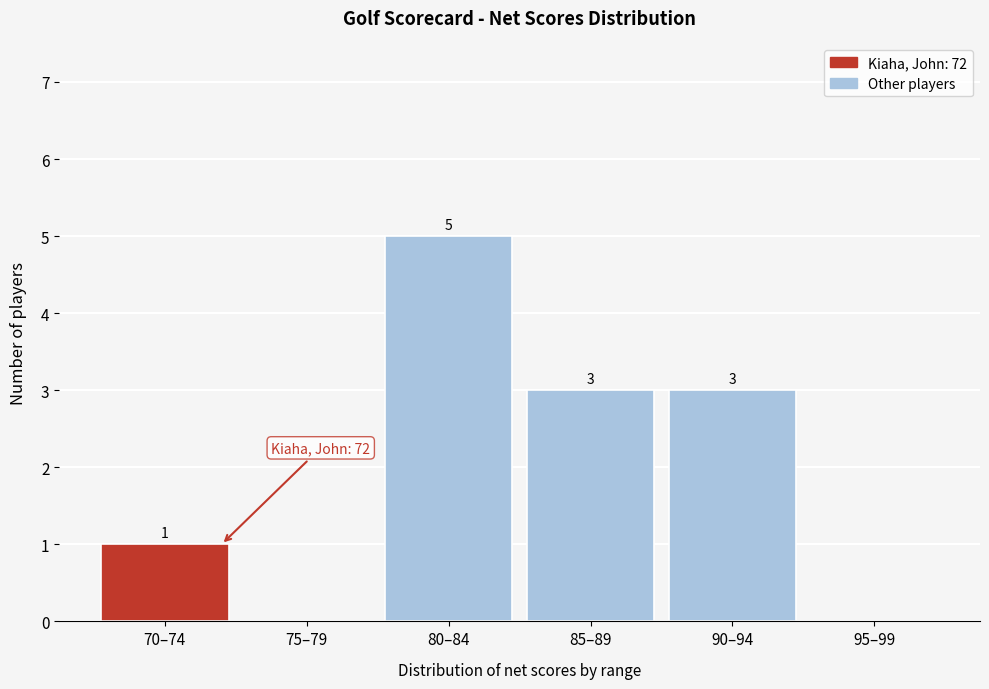

Reading right to left, transcribe all the data shown in this chart.

95–99=0	90–94=3	85–89=3	80–84=5	75–79=0	70–74=1